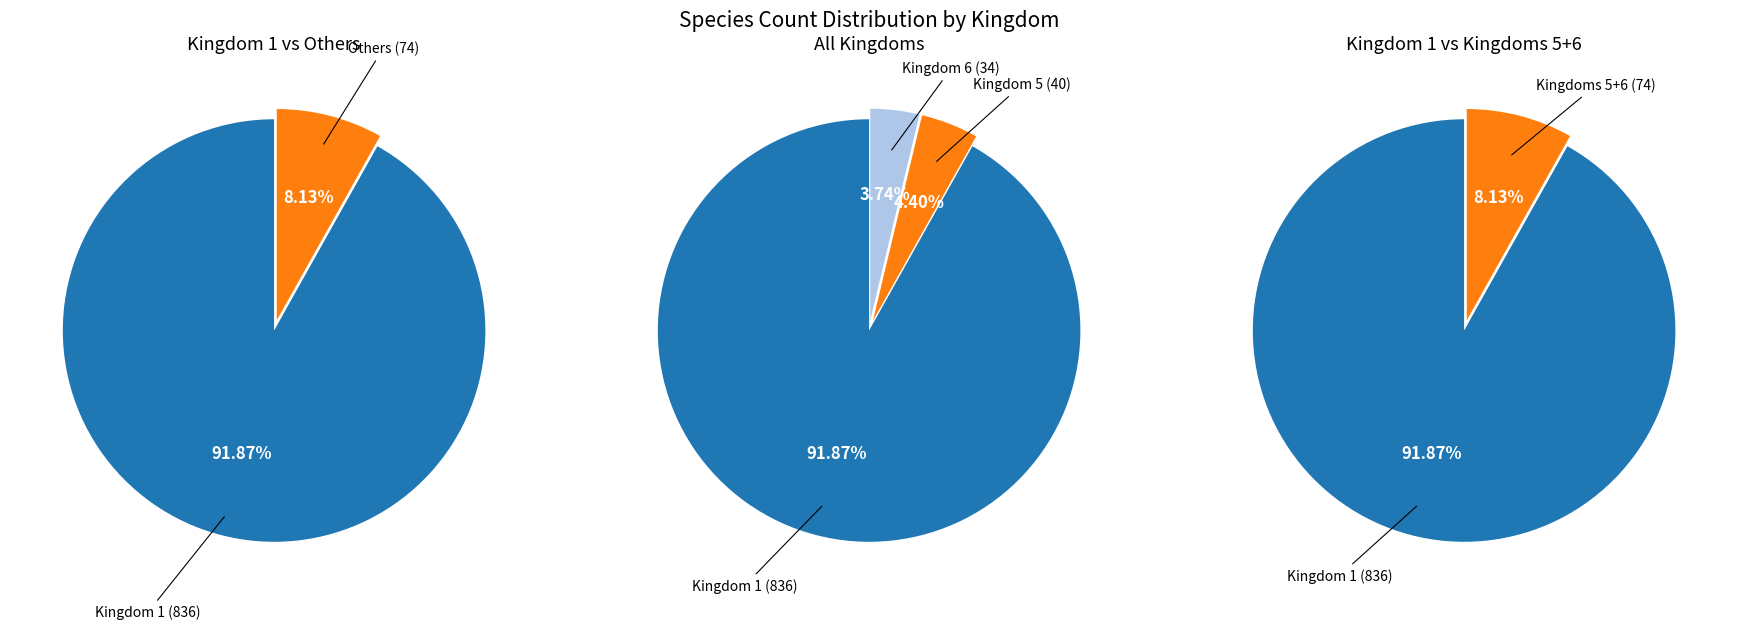

Which category has the smallest portion of the pie?

kingdom_6